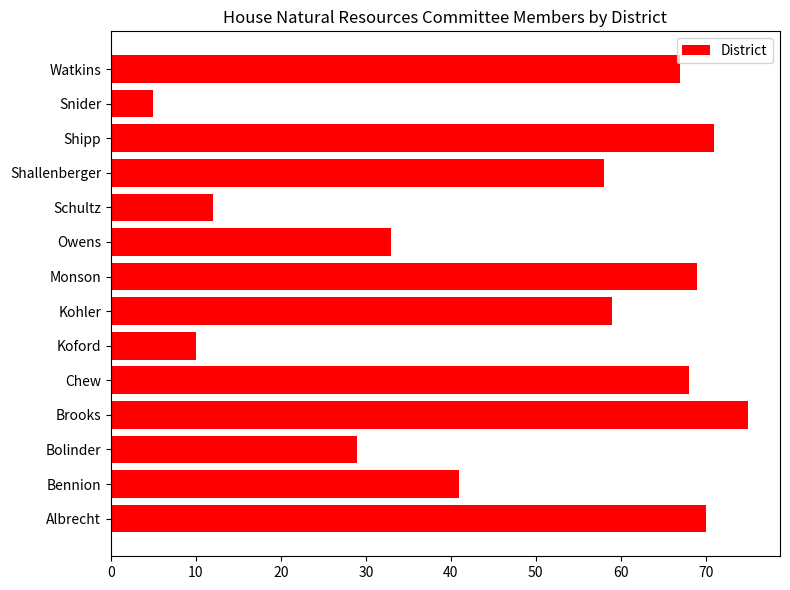

At which category does the chart reach its peak across all series?

Brooks